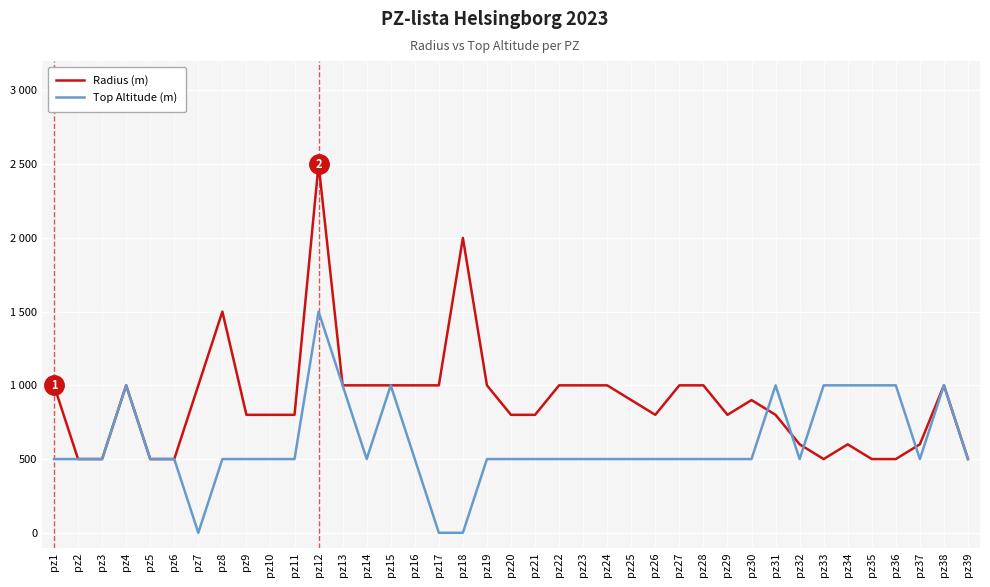

True or false: Top Altitude (m) has more than 0 interior local peaks.

True